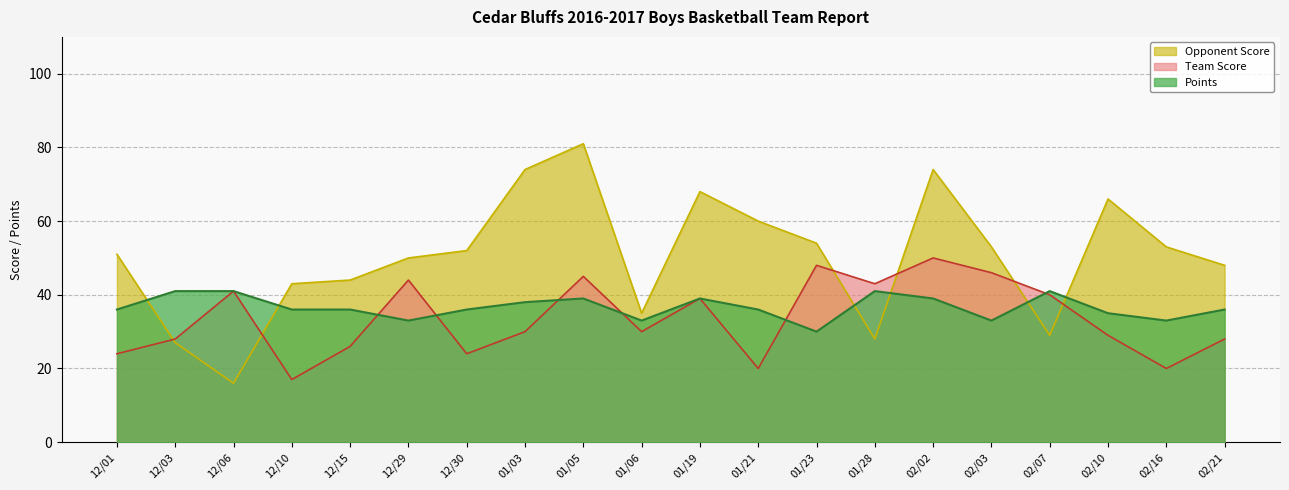

Rank the series by their average value, from lowest to highest.

Team Score, Points, Opponent Score